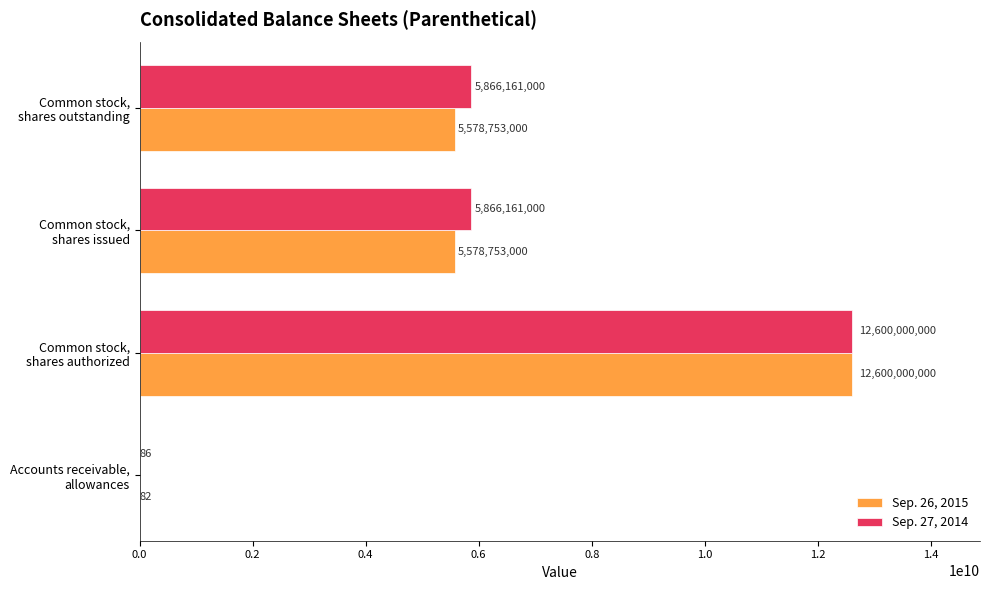

What is the maximum value shown in the chart?

12600000000